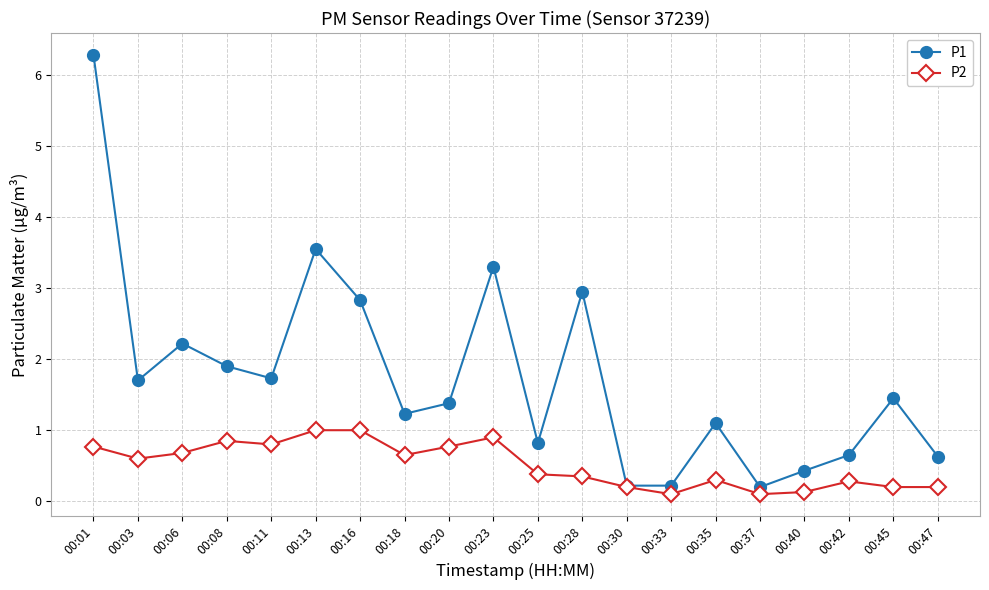

How many lines are shown in the chart?

2